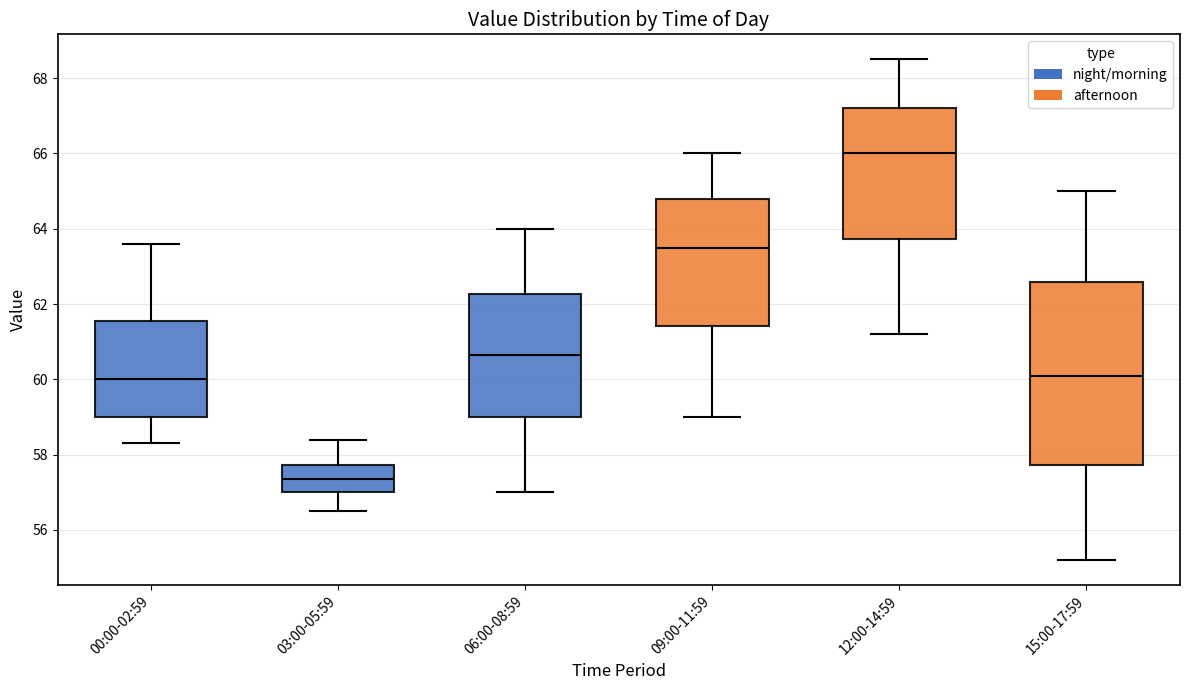

Reading left to right, transcribe this box plot: for each box, give where its median line is, the range the box spans, and where its two whiskers end, as read against the y-axis. The values are not printed on the chart, so give them approximately, as read against the axis.

00:00-02:59: median 60.0, box 59.0 to 61.6, whiskers 58.4 to 63.6
03:00-05:59: median 57.4, box 57.0 to 57.8, whiskers 56.6 to 58.4
06:00-08:59: median 60.6, box 59.0 to 62.2, whiskers 57.0 to 64.0
09:00-11:59: median 63.6, box 61.4 to 64.8, whiskers 59.0 to 66.0
12:00-14:59: median 66.0, box 63.8 to 67.2, whiskers 61.2 to 68.6
15:00-17:59: median 60.2, box 57.8 to 62.6, whiskers 55.2 to 65.0